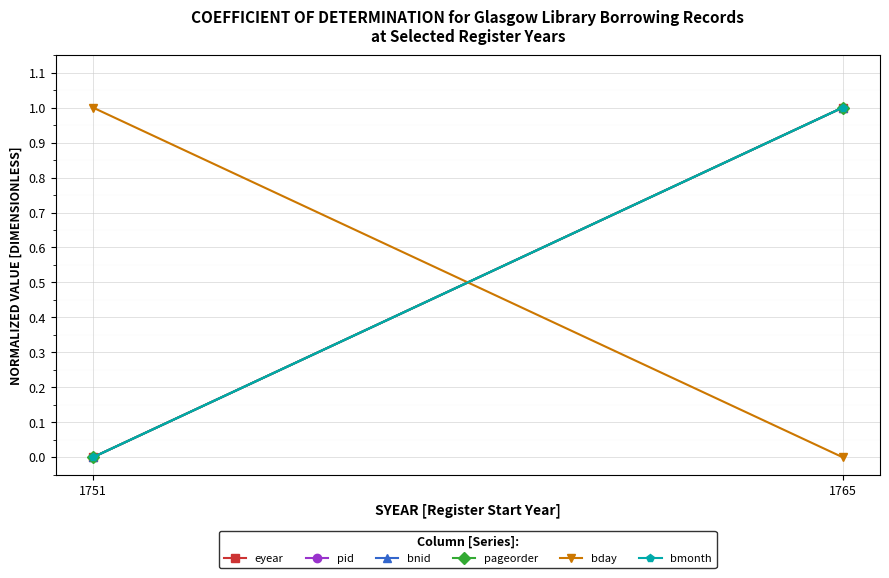

Reading left to right, list all the values displayed in this chart.

eyear: 0	1
pid: 0	1
bnid: 0	1
pageorder: 0	1
bday: 1	0
bmonth: 0	1